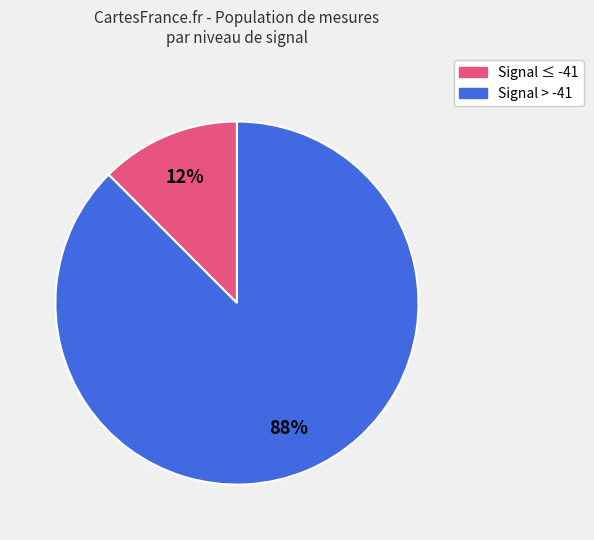

Is there any slice that represents more than half of the pie?

Yes